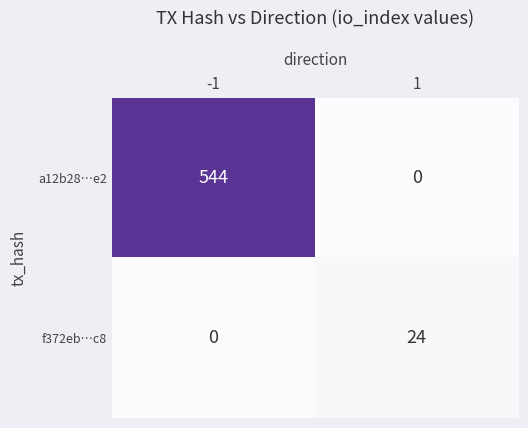

What is the sum of all a12b28…e2 values?

544